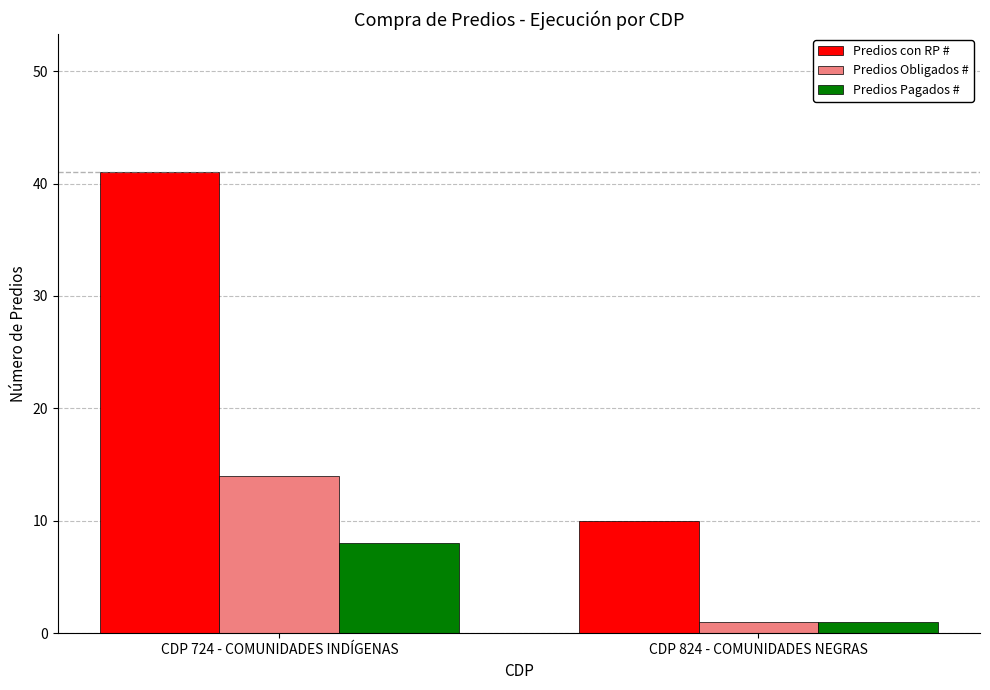

What is the label of the 1st bar from the left?

CDP 724 - COMUNIDADES INDÍGENAS